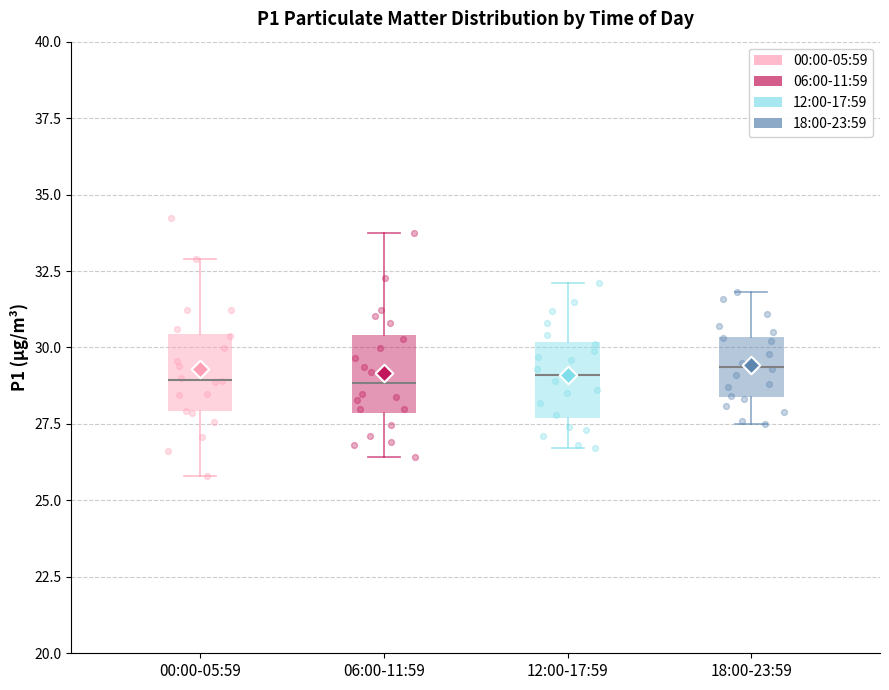

Reading left to right, transcribe this box plot: for each box, give where its median line is, the range the box spans, and where its two whiskers end, as read against the y-axis. The values are not printed on the chart, so give them approximately, as read against the axis.

00:00-05:59: median 29.0, box 28.0 to 30.5, whiskers 26.0 to 33.0
06:00-11:59: median 29.0, box 28.0 to 30.5, whiskers 26.5 to 33.5
12:00-17:59: median 29.0, box 27.5 to 30.0, whiskers 26.5 to 32.0
18:00-23:59: median 29.5, box 28.5 to 30.5, whiskers 27.5 to 32.0